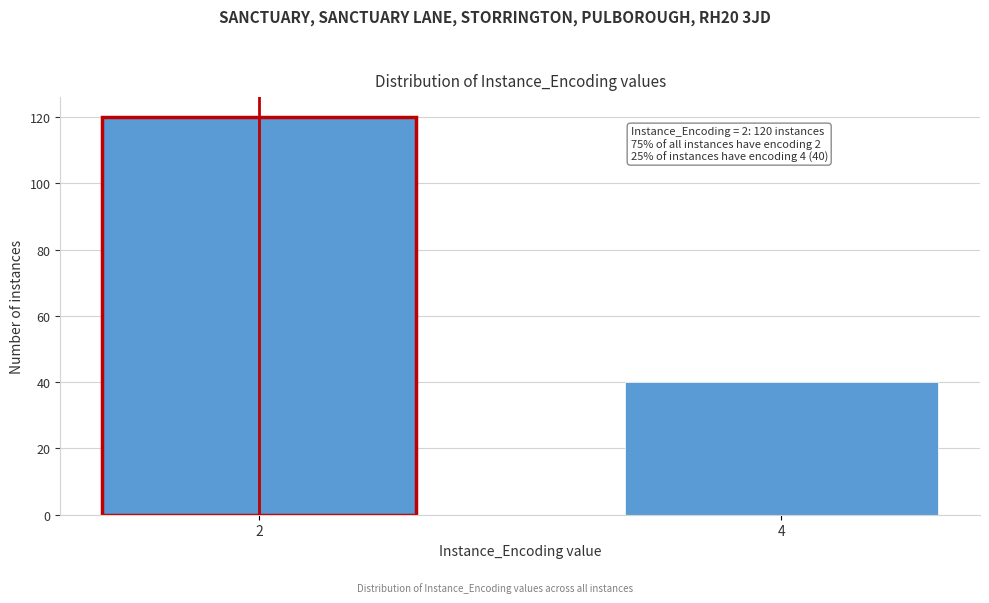

Reading left to right, extract all data points from this chart.

120	40